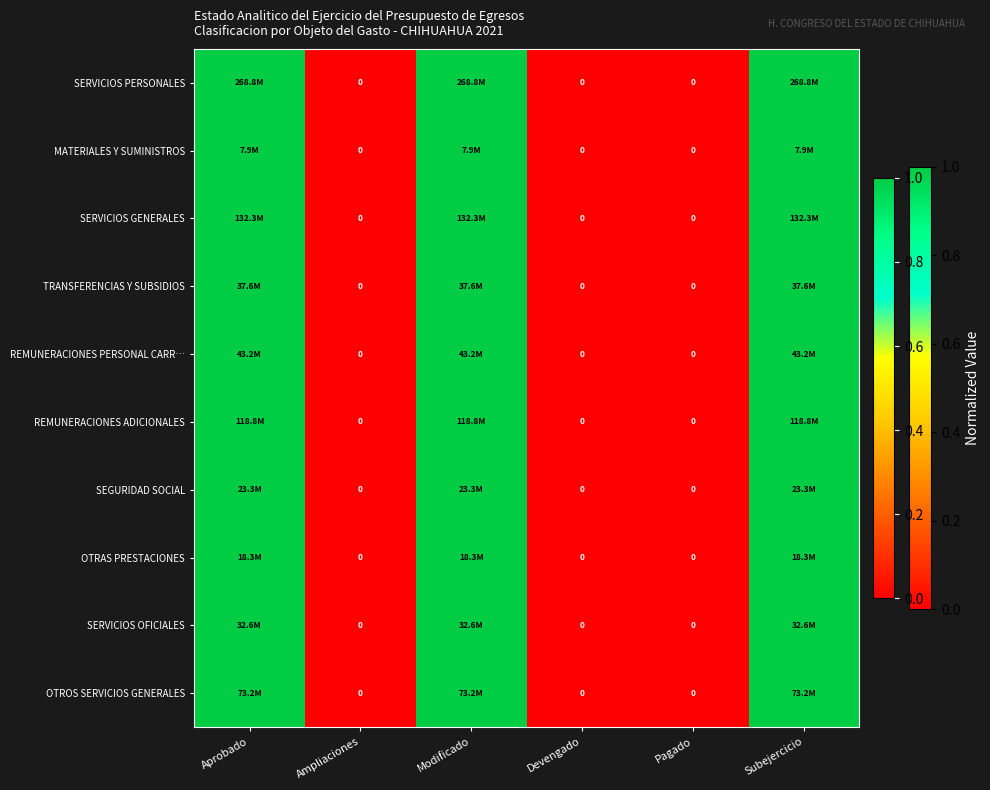

Between Ampliaciones and Pagado, which series saw the biggest shift?

SERVICIOS PERSONALES